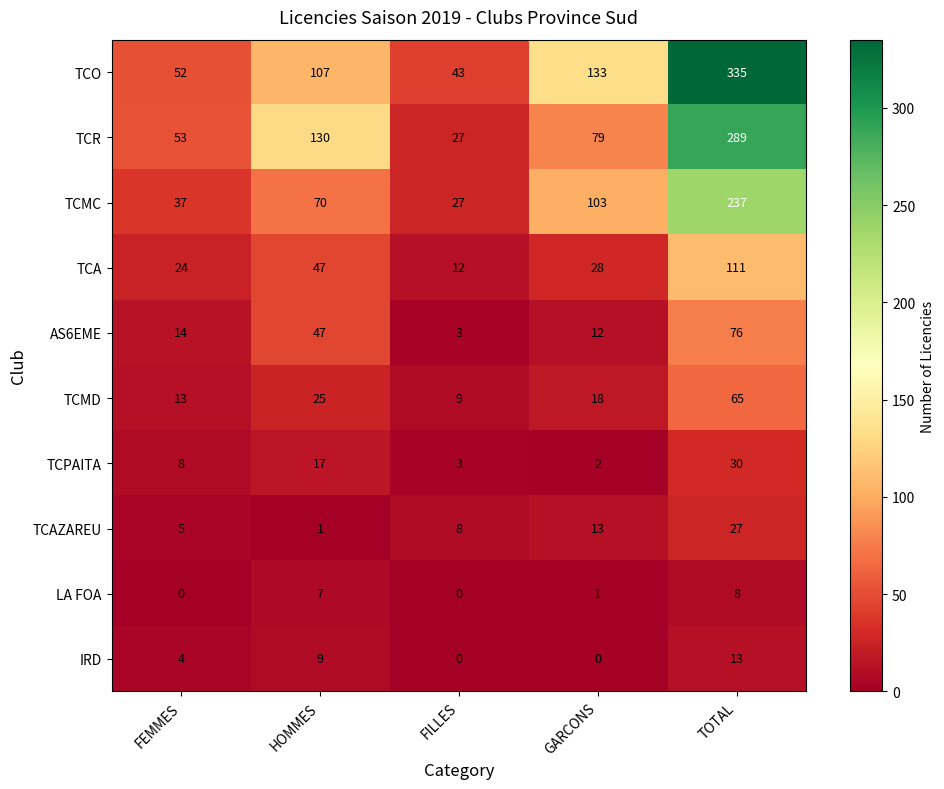

The TCPAITA series shows 17 at HOMMES. True or false?

True